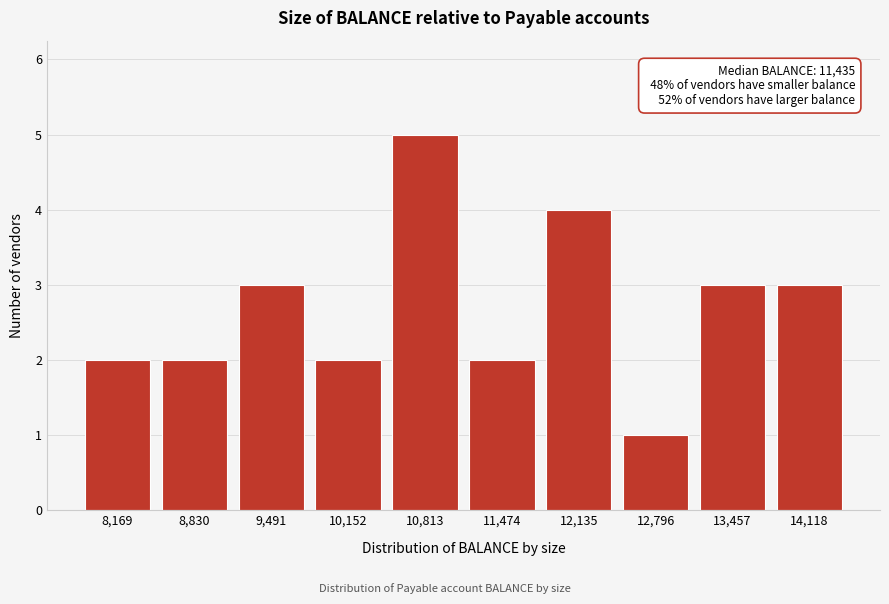

Reading left to right, what are all the values shown in this chart?

2	2	3	2	5	2	4	1	3	3